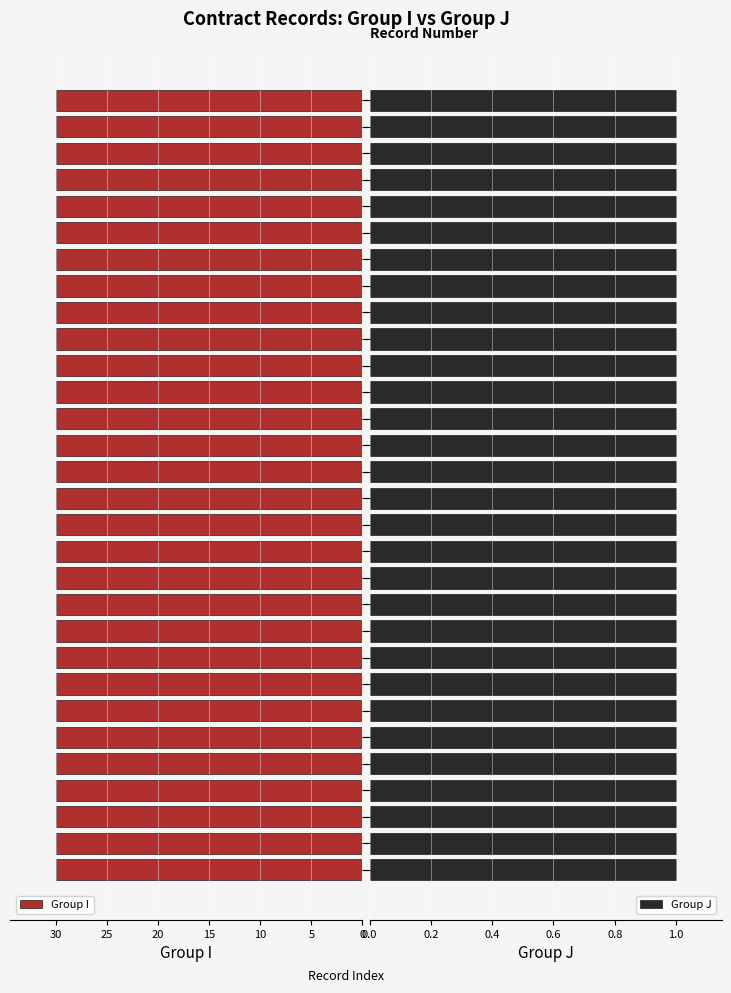

What is the total value across all series at 18?

31